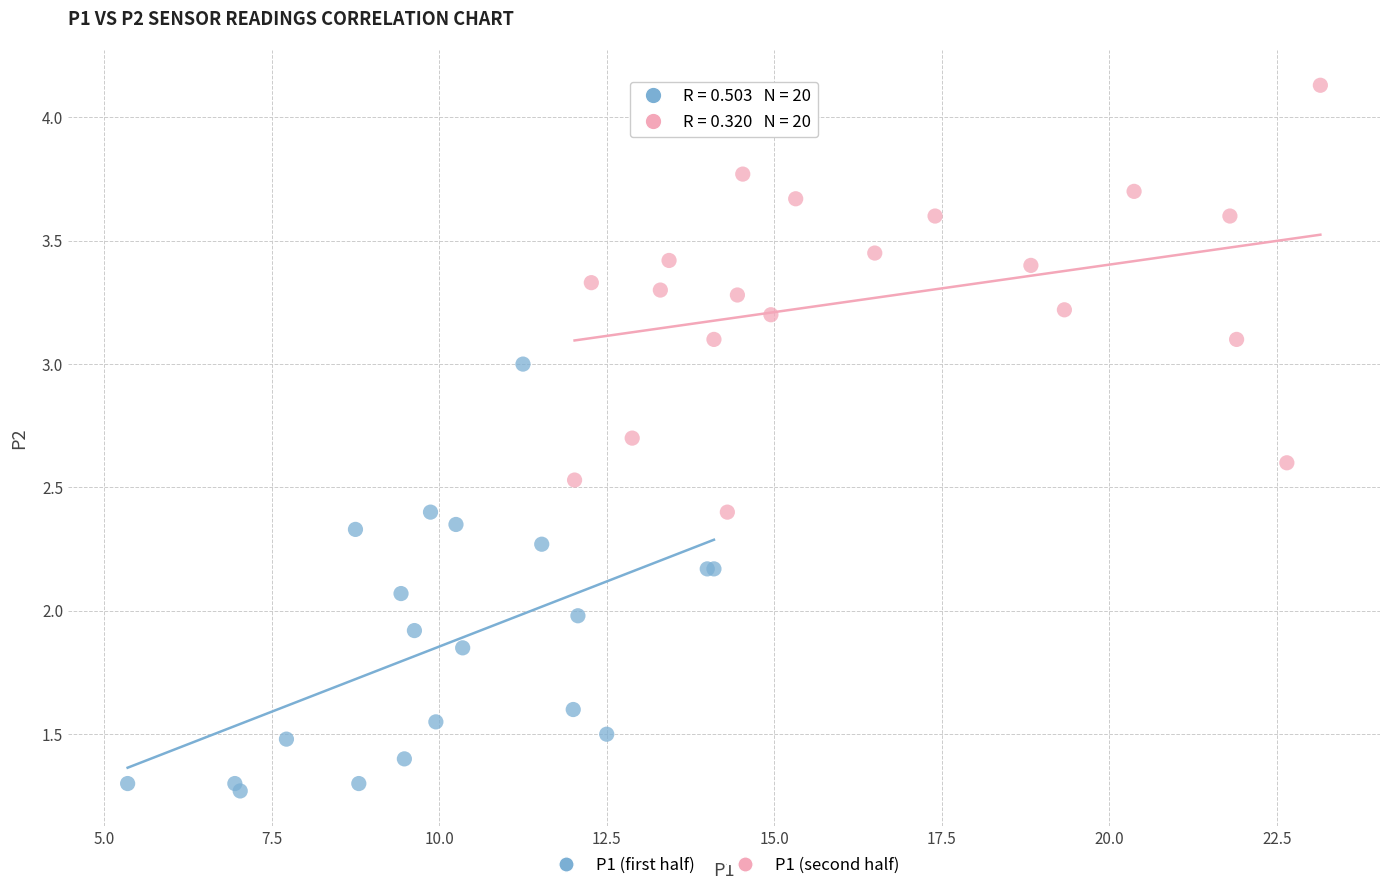

Which series contains the lowest Y value?

P1 (first half)